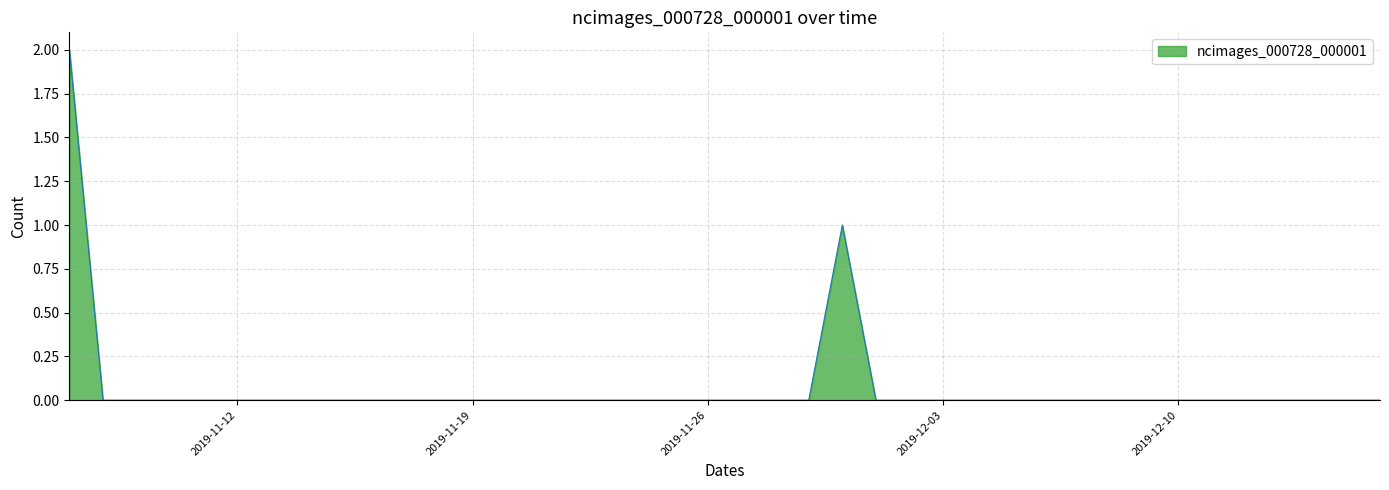

Does the chart have visible grid lines?

Yes